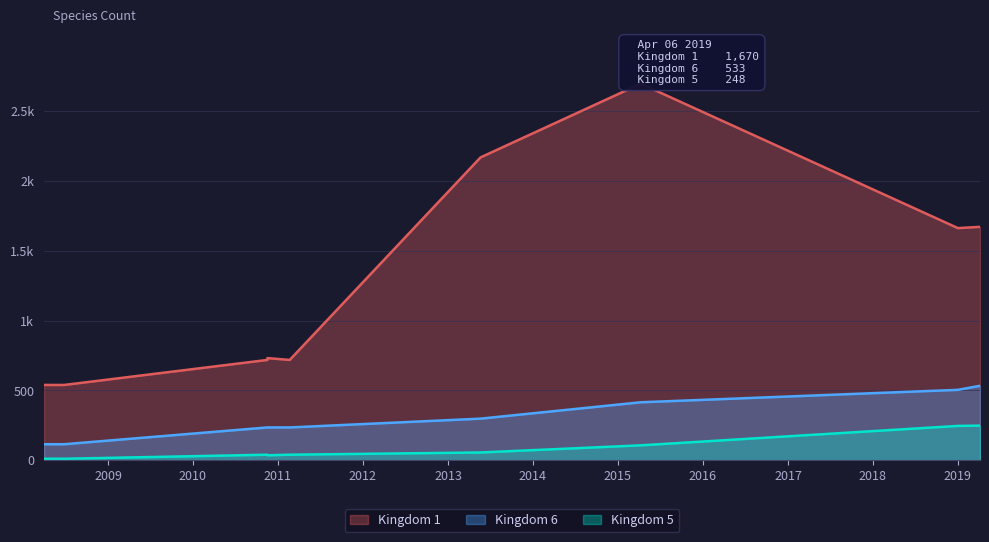

What is the spread (max minus min) of values at 2011-02-21?

678